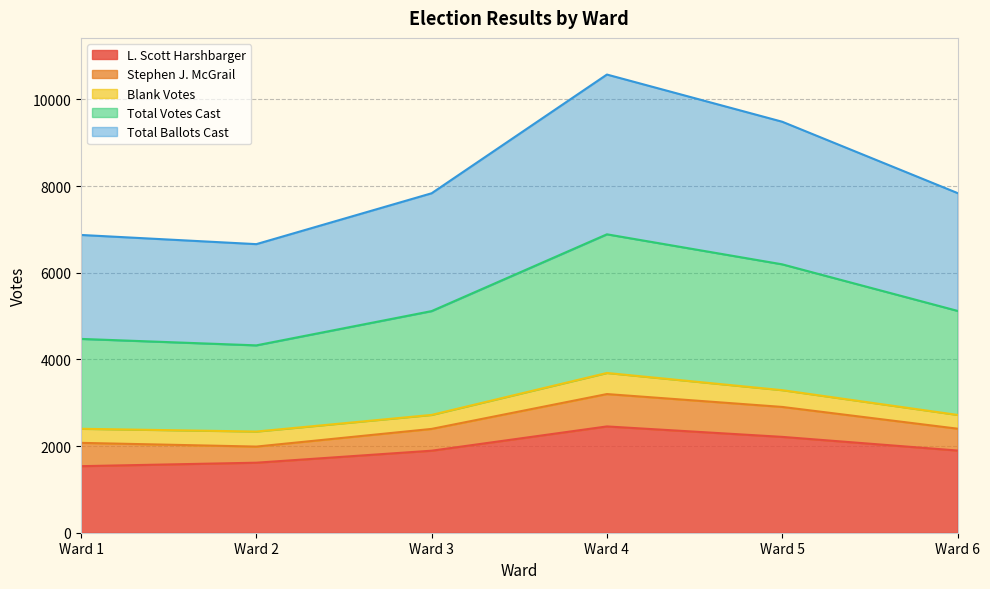

The value of Total Ballots Cast at Ward 6 is 1813. True or false?

False